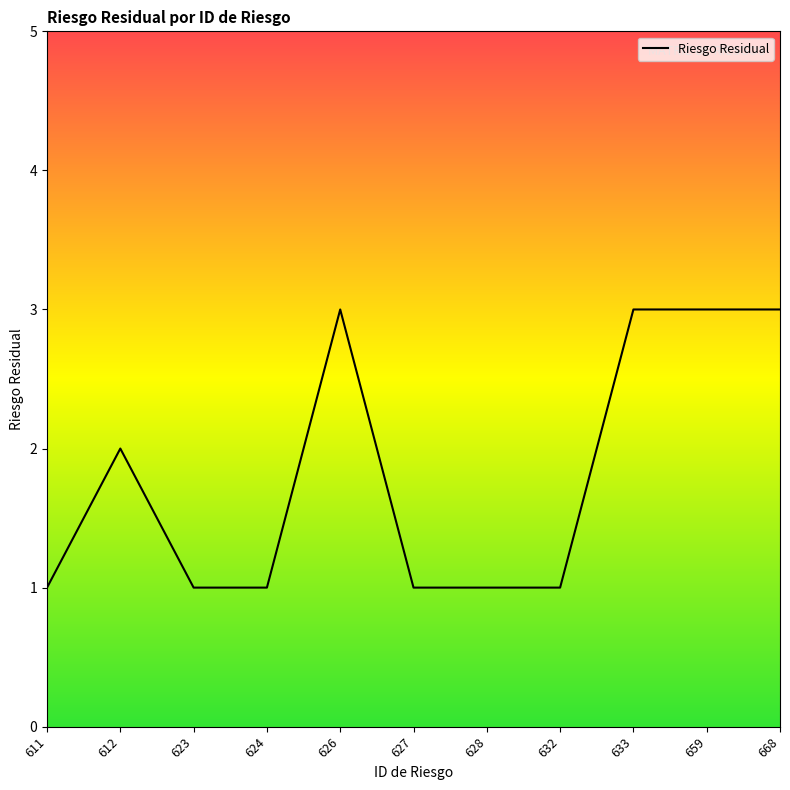

How many categories are shown in the chart?

11